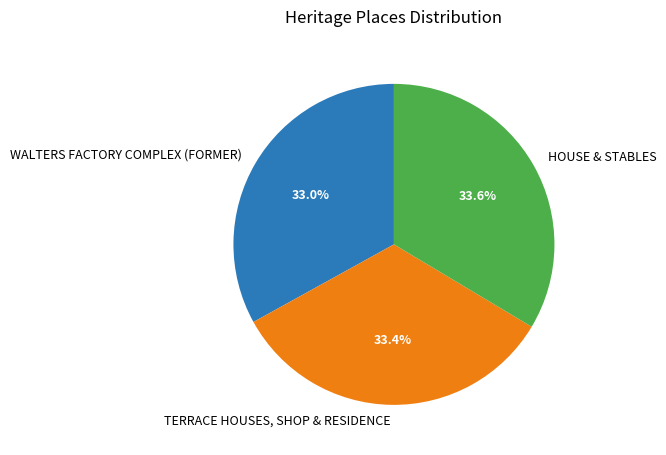

What percentage is the WALTERS FACTORY COMPLEX (FORMER) slice, to the nearest percent?

33%